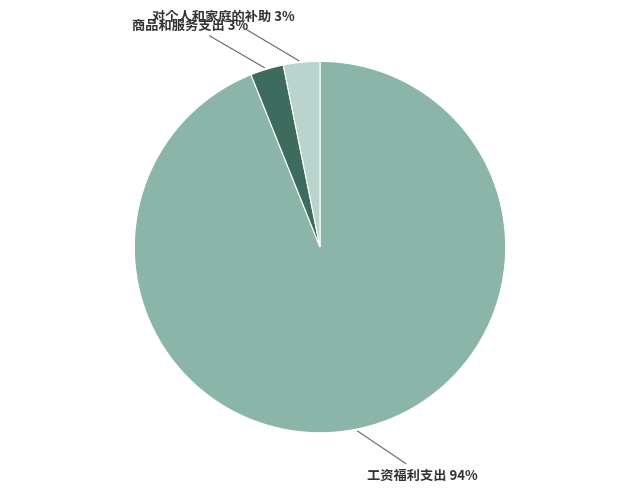

How many segments does this pie chart have?

3